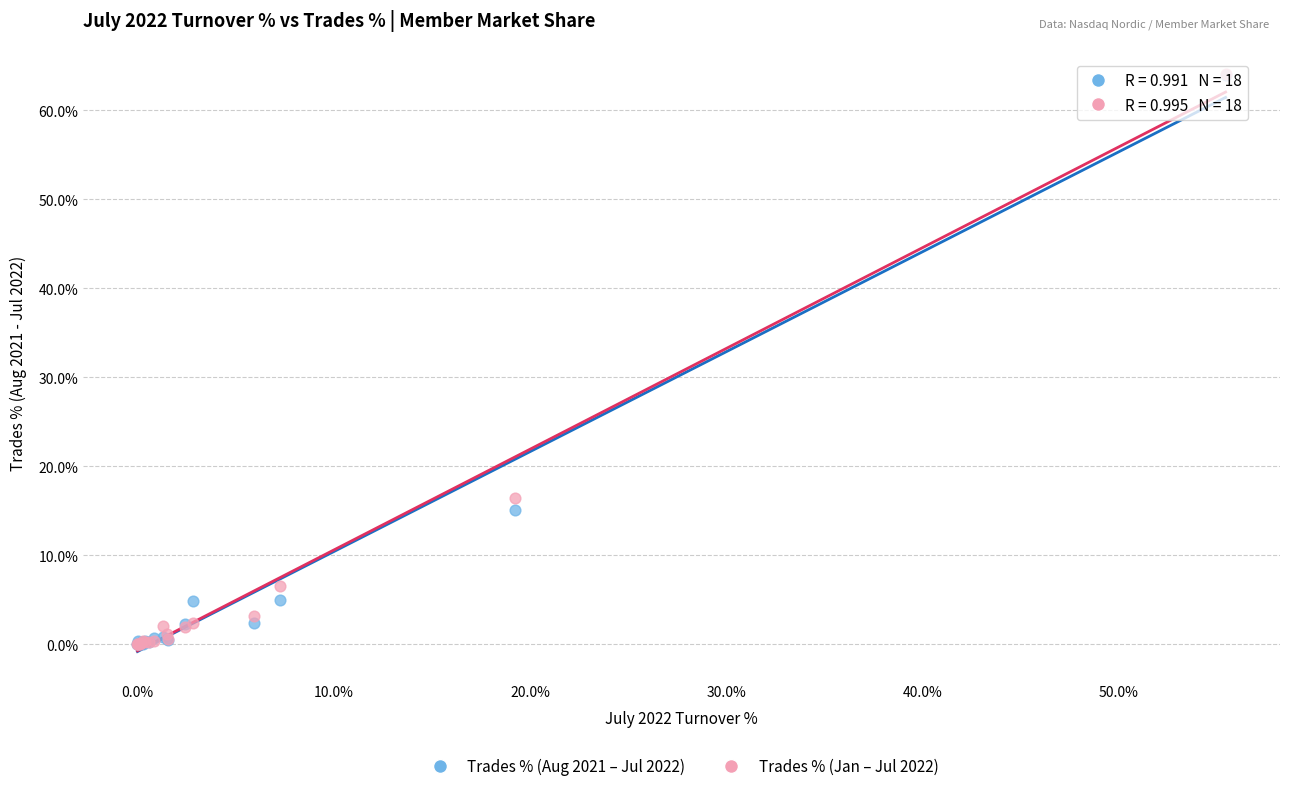

Which series has the widest spread of Y values?

Trades % (Jan – Jul 2022)